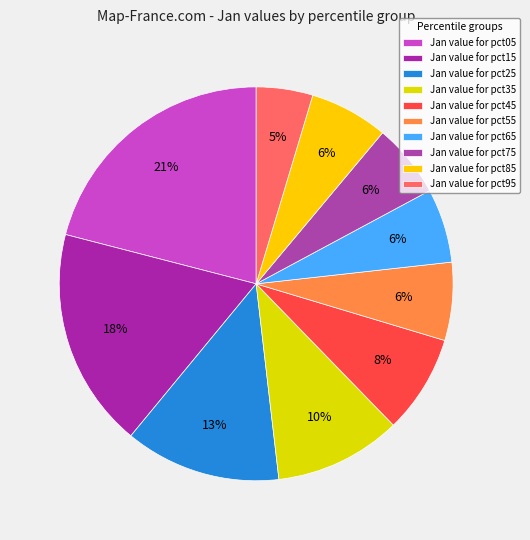

Does any single category account for the majority?

No